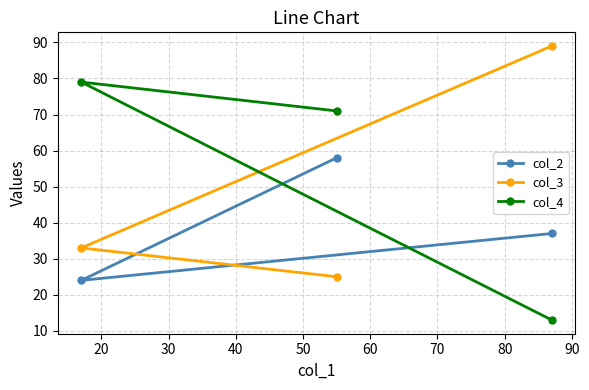

What is the highest value of the col_3 series?

89